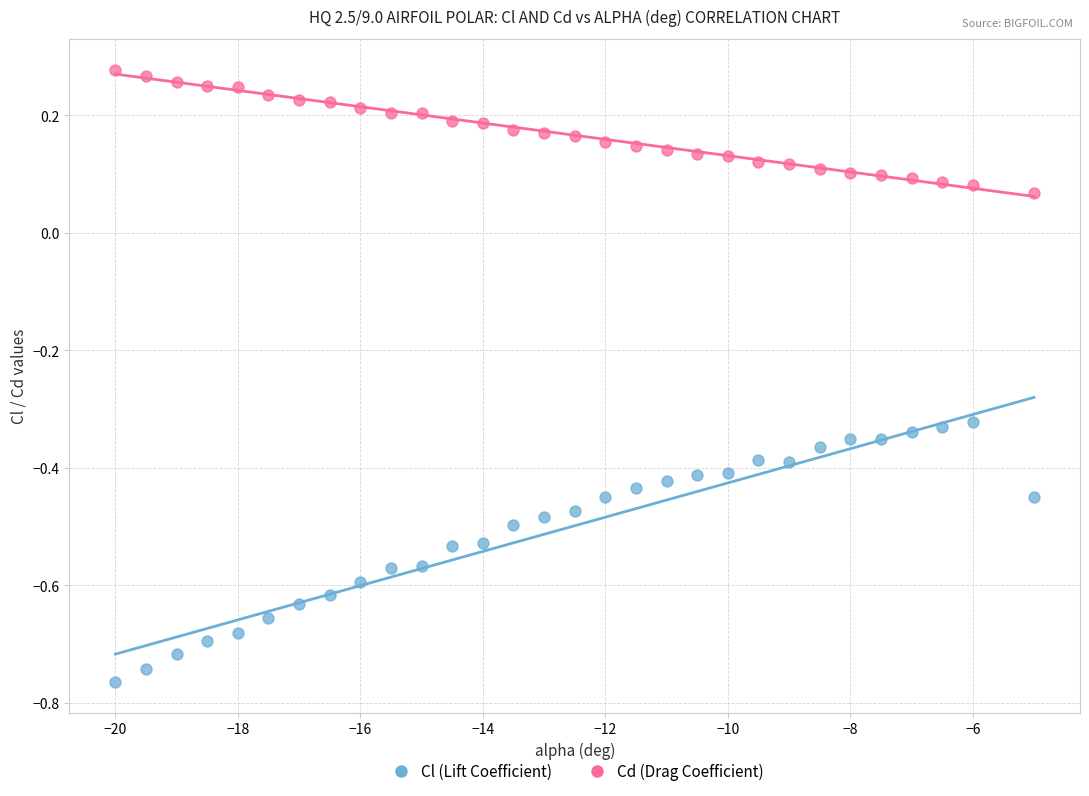

Which series contains the lowest Y value?

Cl (Lift Coefficient)